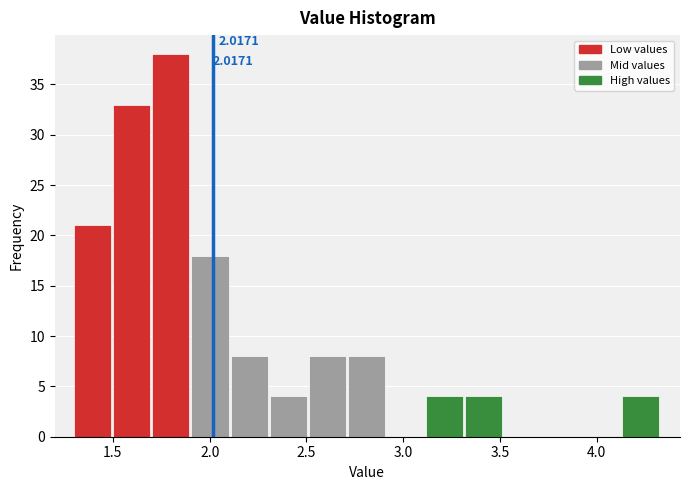

Over which range of the x-axis is the bar tallest?

1.70 to 1.90